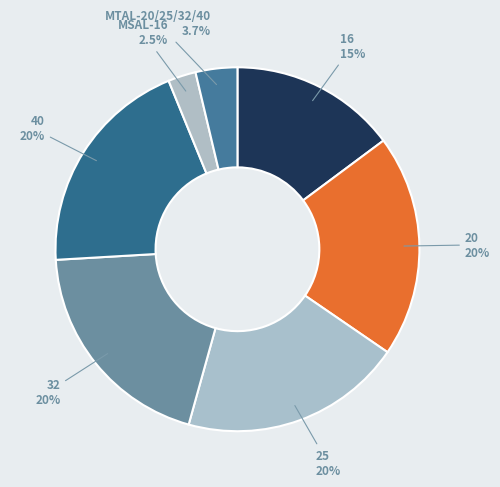

Is it true that 40 is 14% of the pie?

False